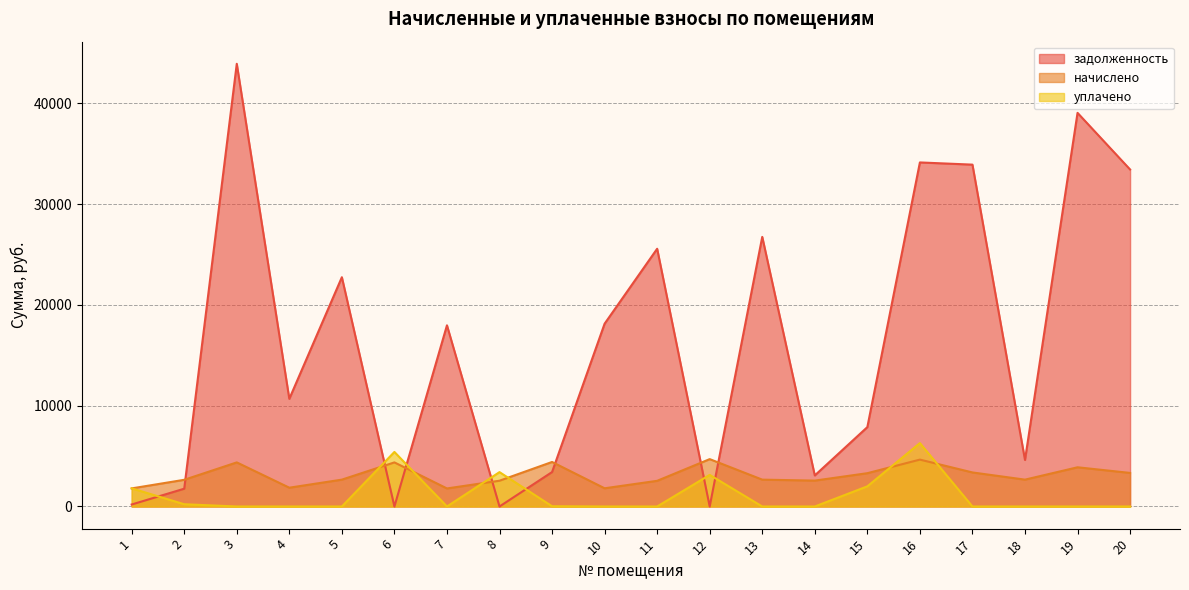

How many times do начислено and уплачено cross each other?

7